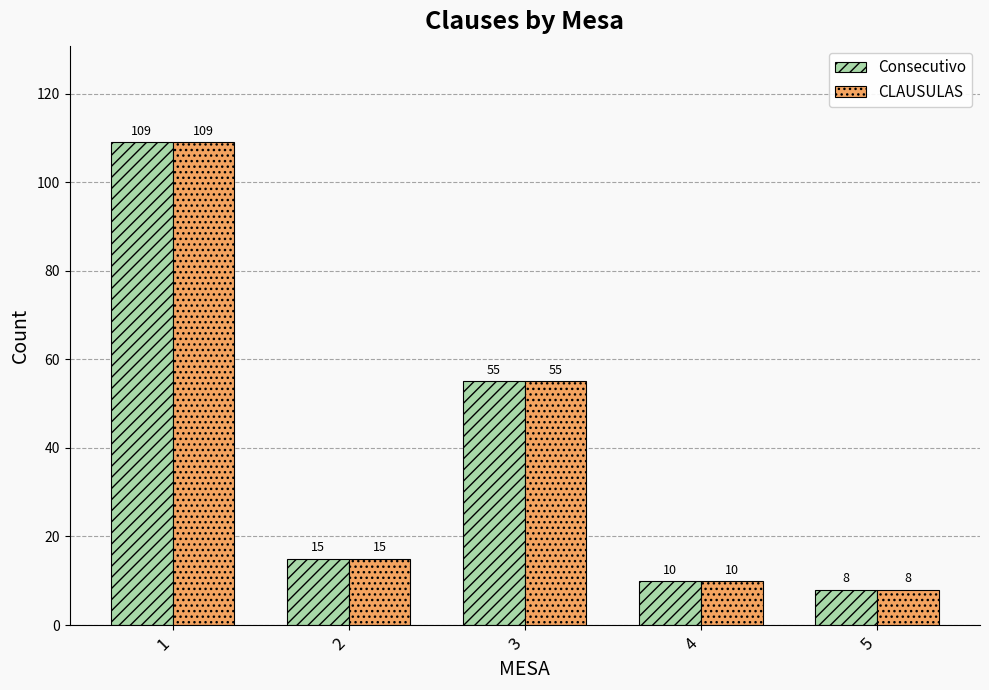

What is the sum of all CLAUSULAS values?

197